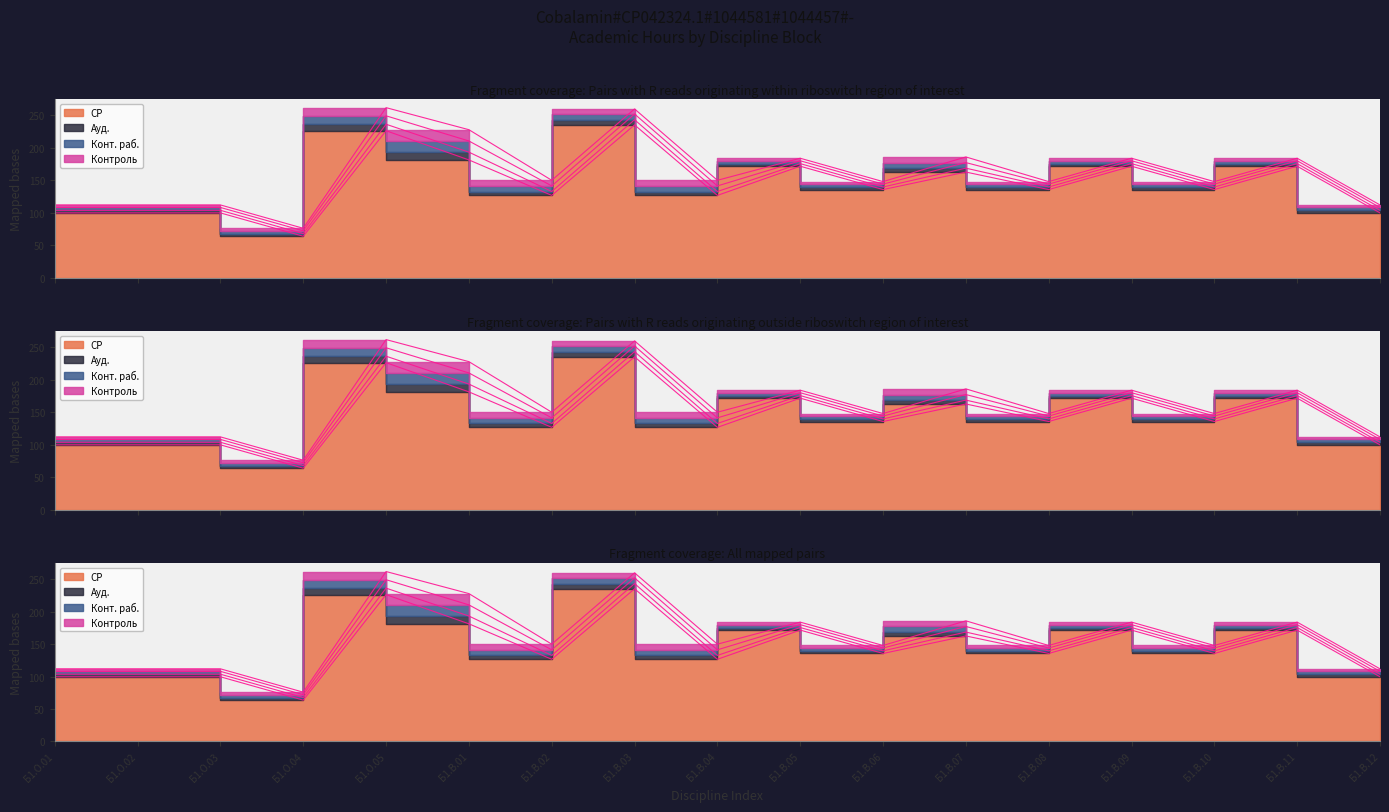

What is the difference between the СР values at Б1.В.03 and Б1.О.02?

135.7